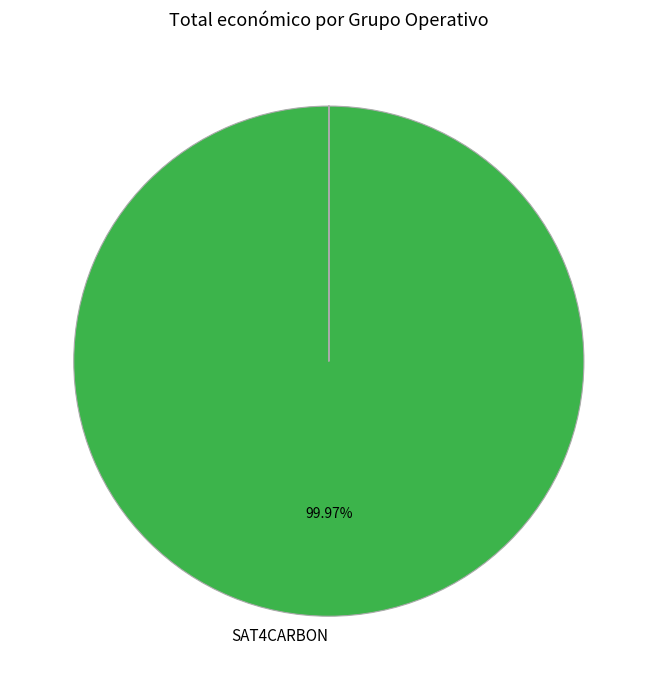

Is there any slice that represents more than half of the pie?

Yes